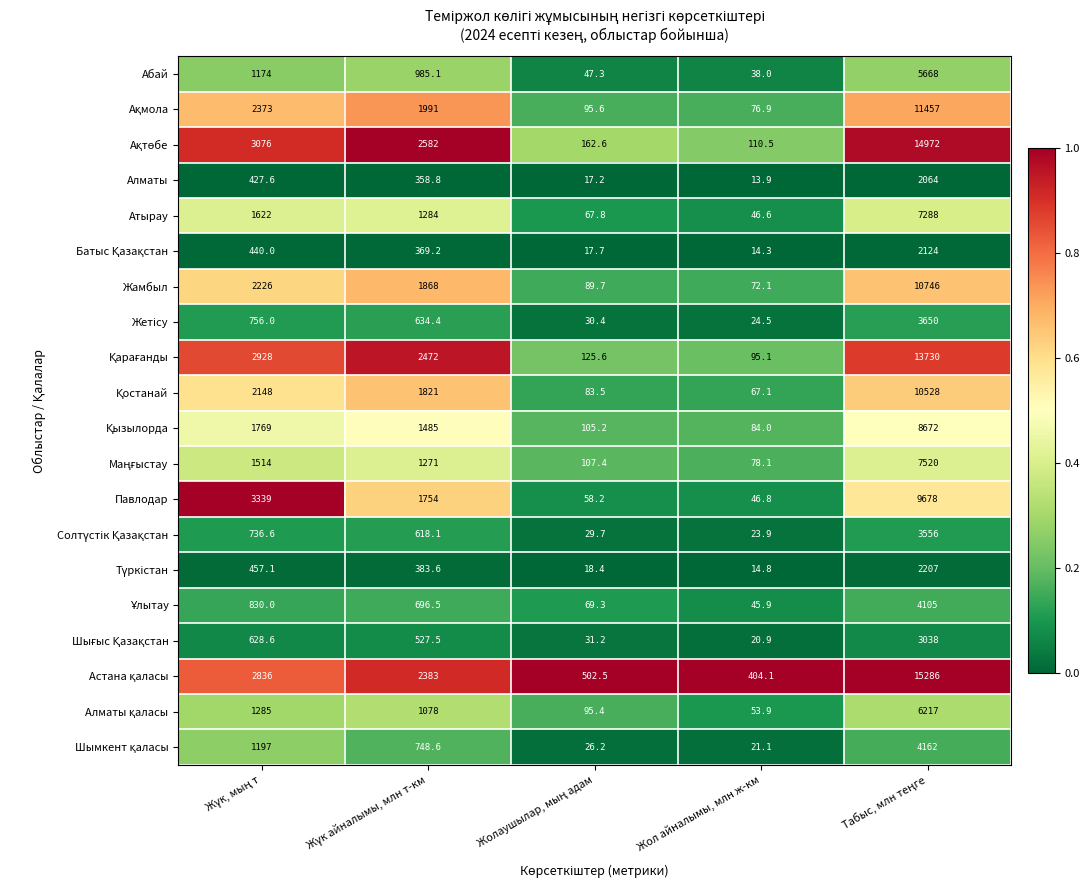

What is the minimum value shown in the chart?

13.9